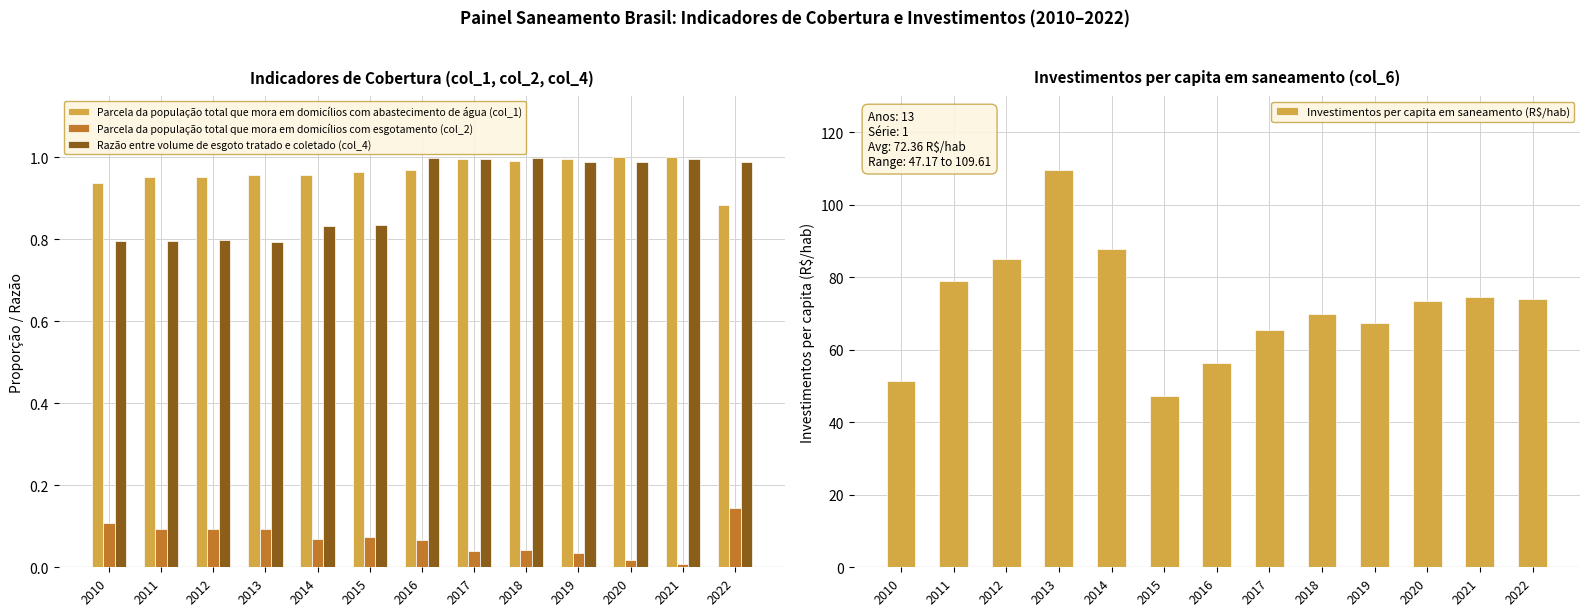

Which series has the widest spread of values?

Investimentos per capita em saneamento (R$/hab)